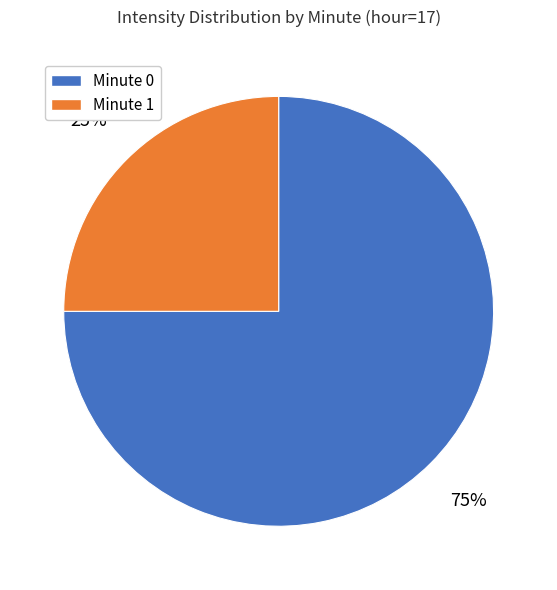

How many segments does this pie chart have?

2